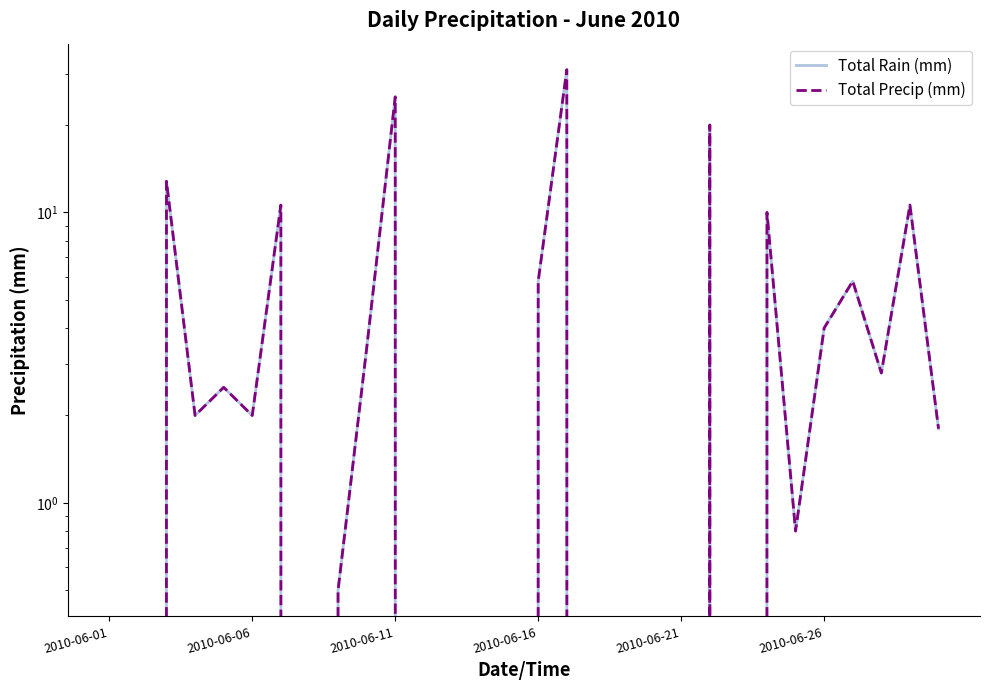

How many values in the Total Rain (mm) series exceed 2?

13